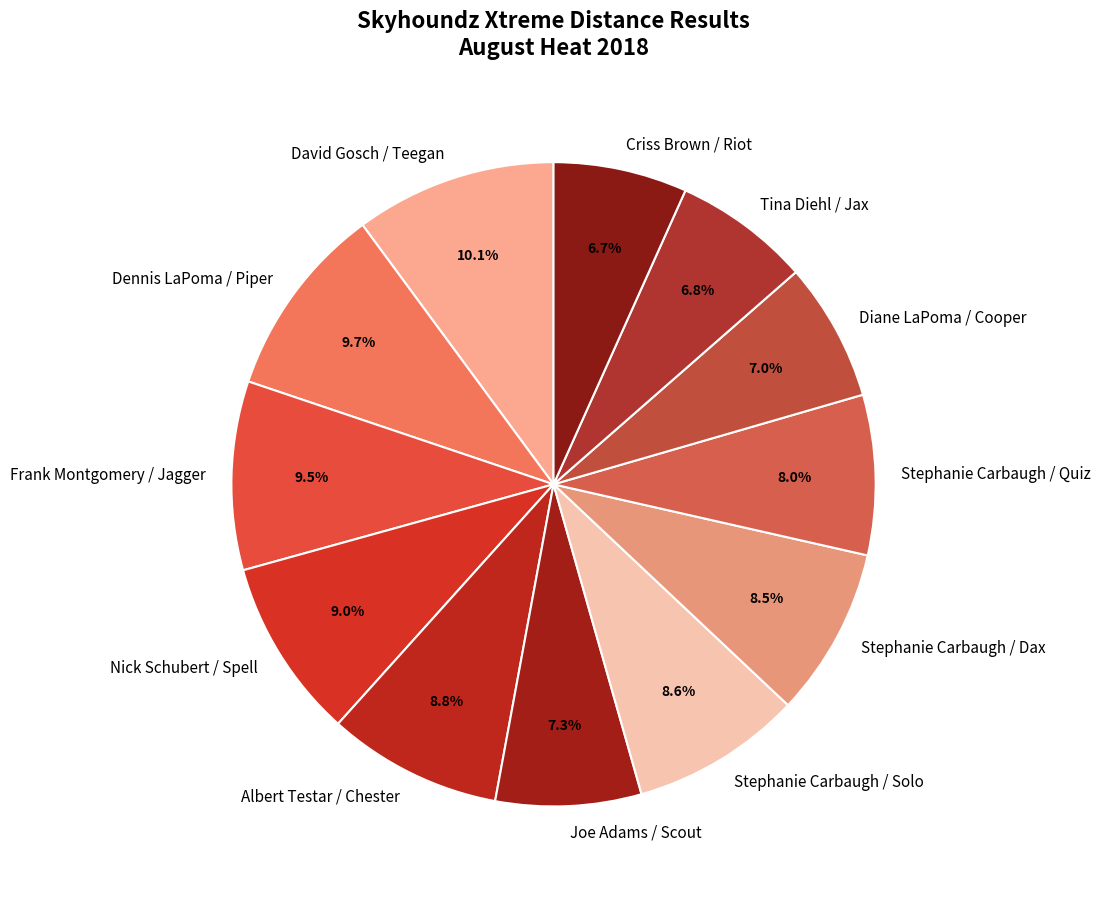

Approximately how many times larger is the value at Diane LaPoma / Cooper compared to Dennis LaPoma / Piper?

0.7